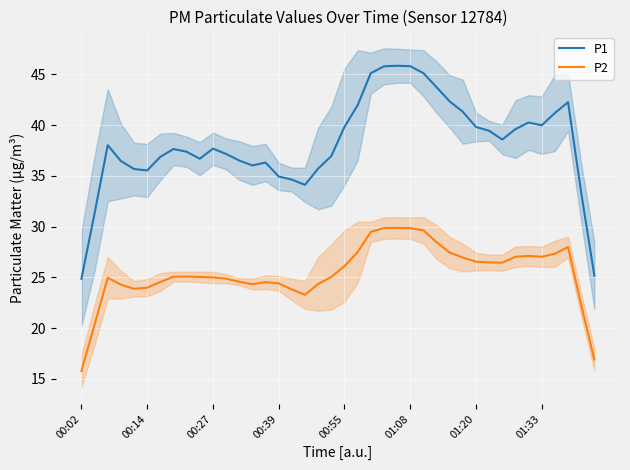

True or false: P1 and P2 intersect in this chart.

False